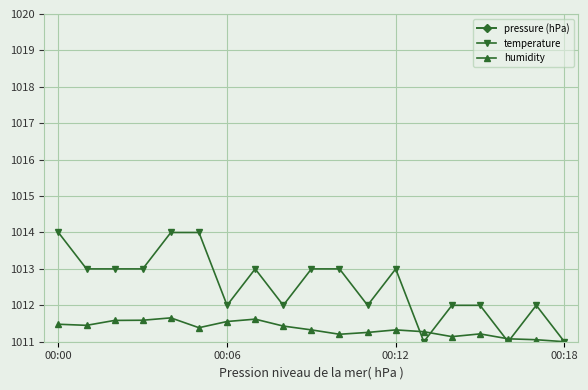

Which series has the largest total across all categories?

pressure (hPa)